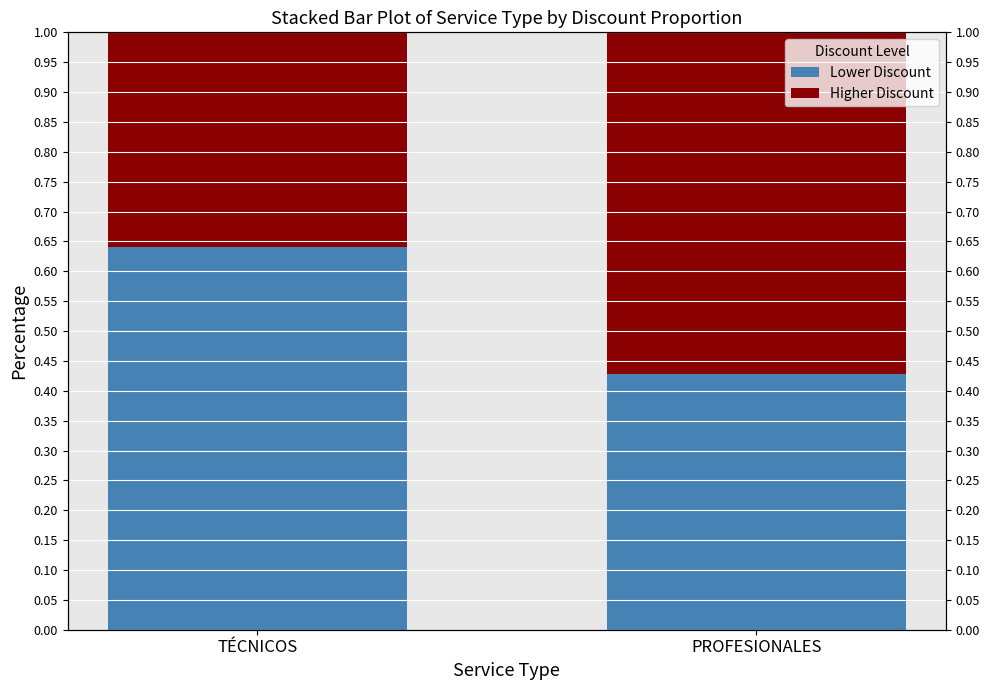

What is the difference between the Lower Discount values at TÉCNICOS and PROFESIONALES?

0.2